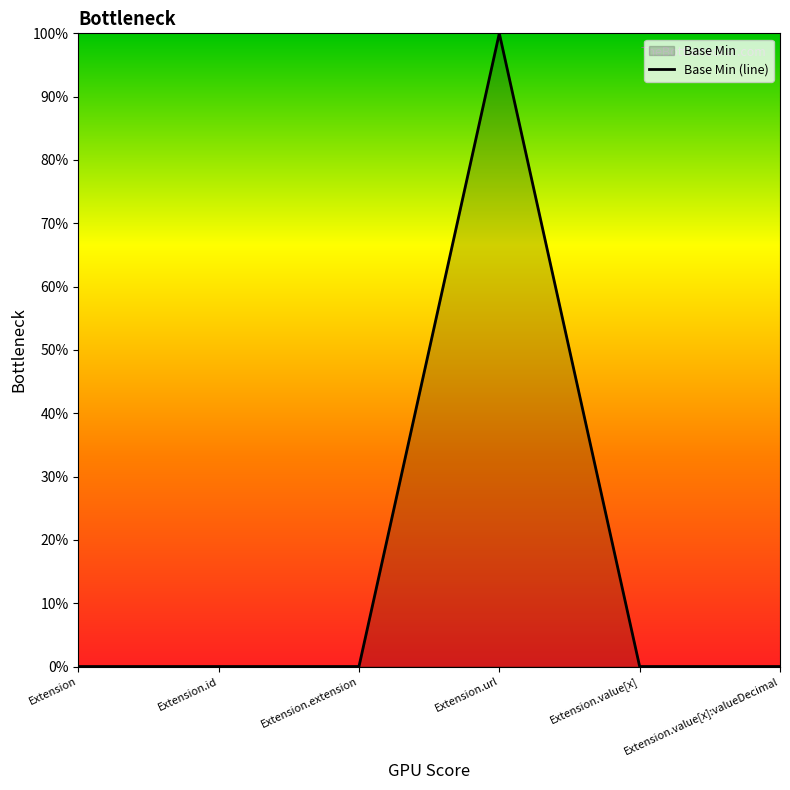

Count the values in the range 0 to 1.

6